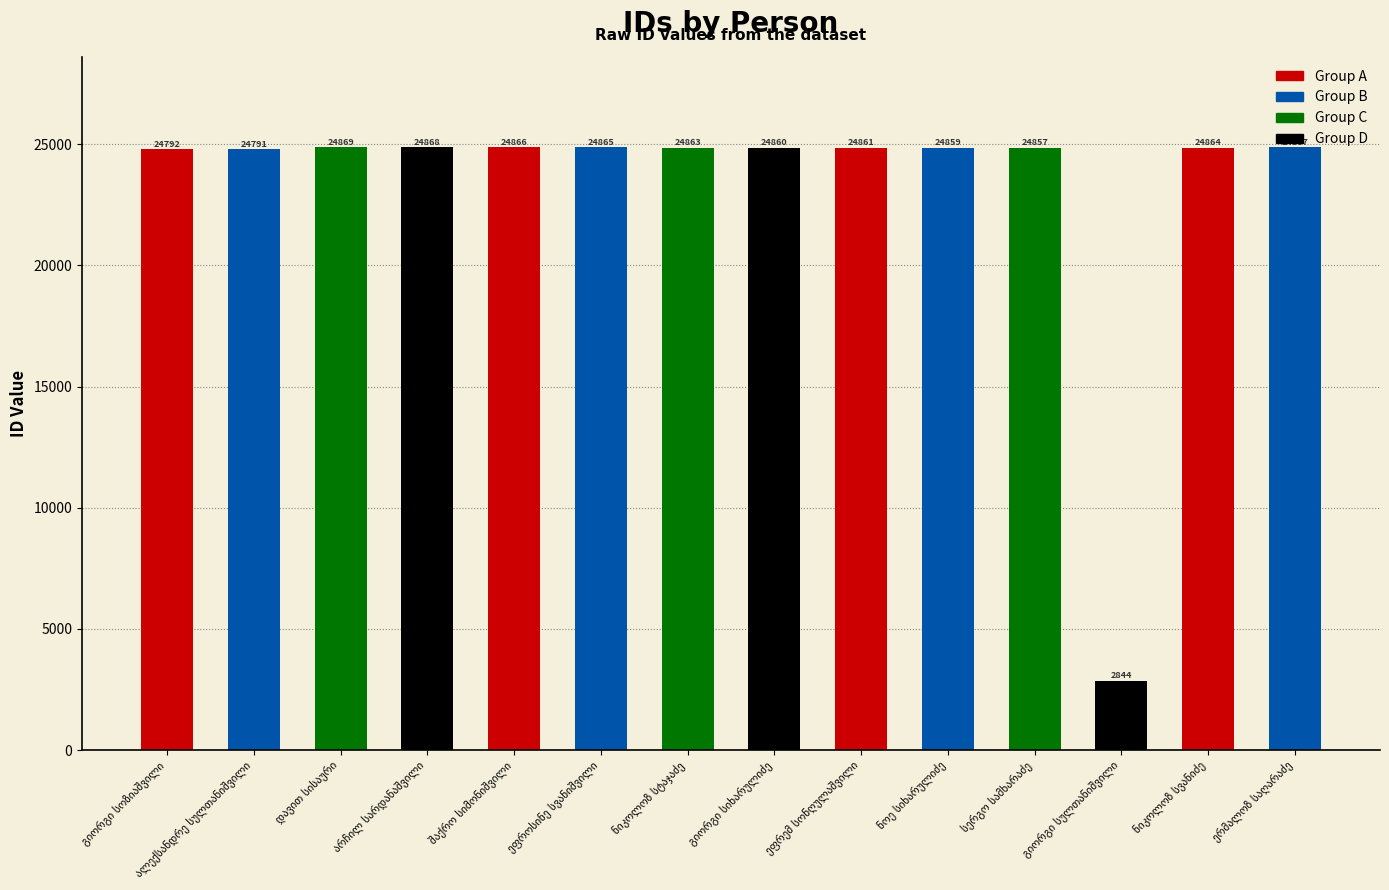

How many bars are there in total?

14